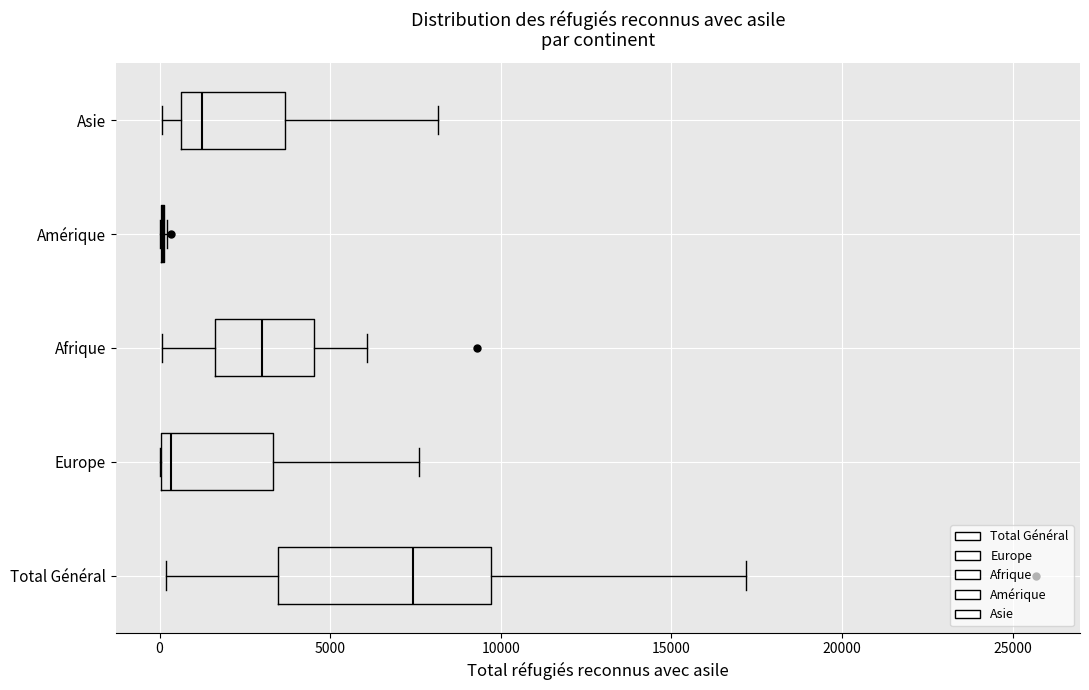

Comparing the boxes themselves (not the whiskers), which one is the widest?

Total Général